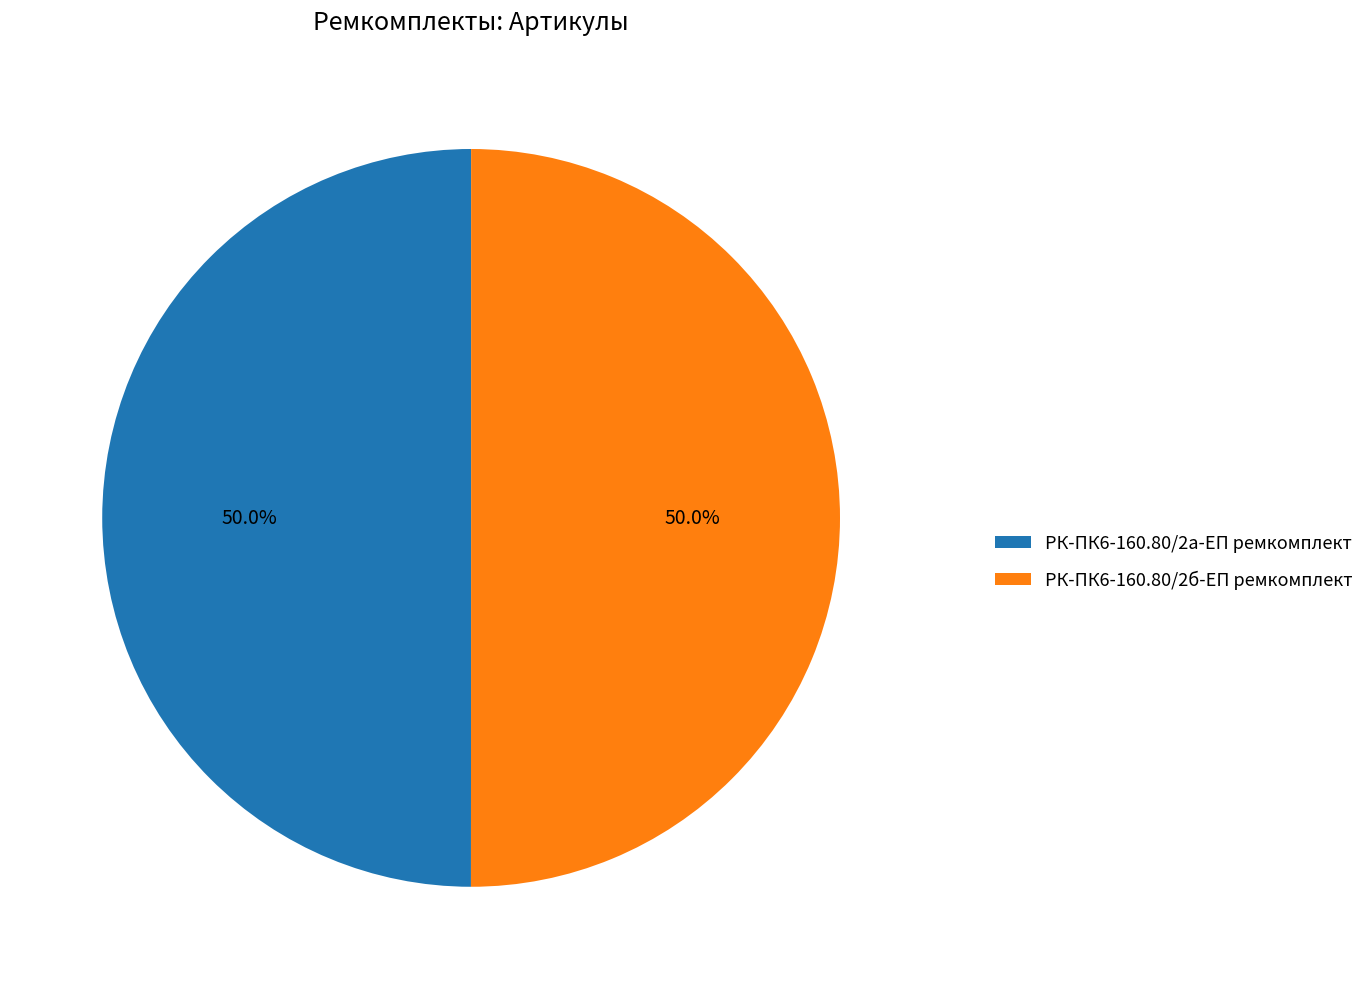

What is the ratio of the value at РК-ПК6-160.80/2а-ЕП ремкомплект to the value at РК-ПК6-160.80/2б-ЕП ремкомплект?

1.0